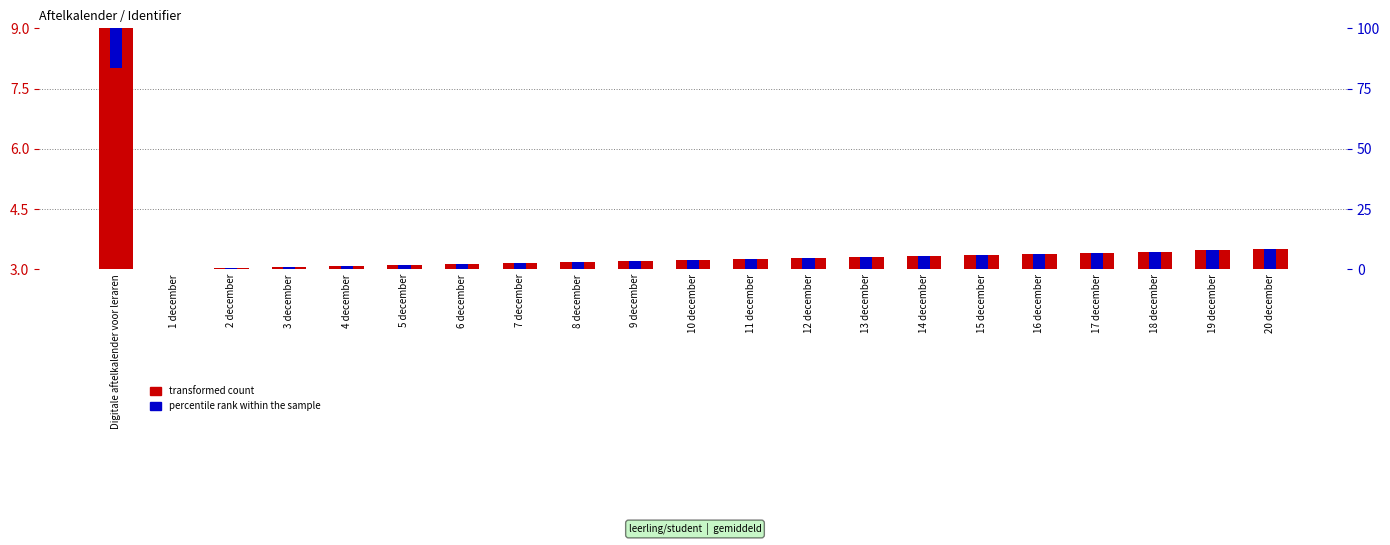

Are the bars horizontal?

No